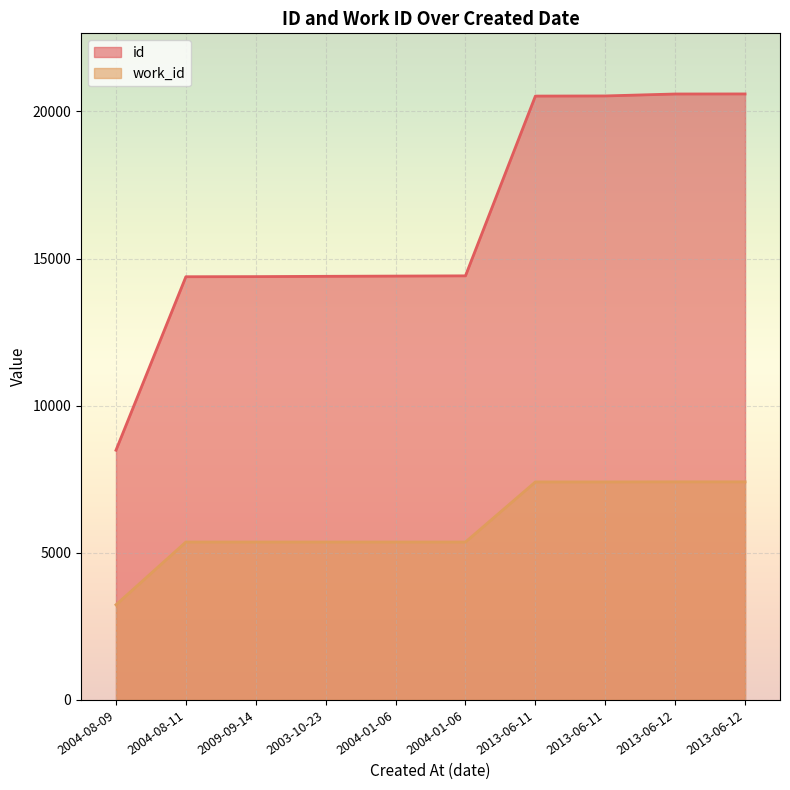

Rank the series by their average value, from highest to lowest.

id, work_id